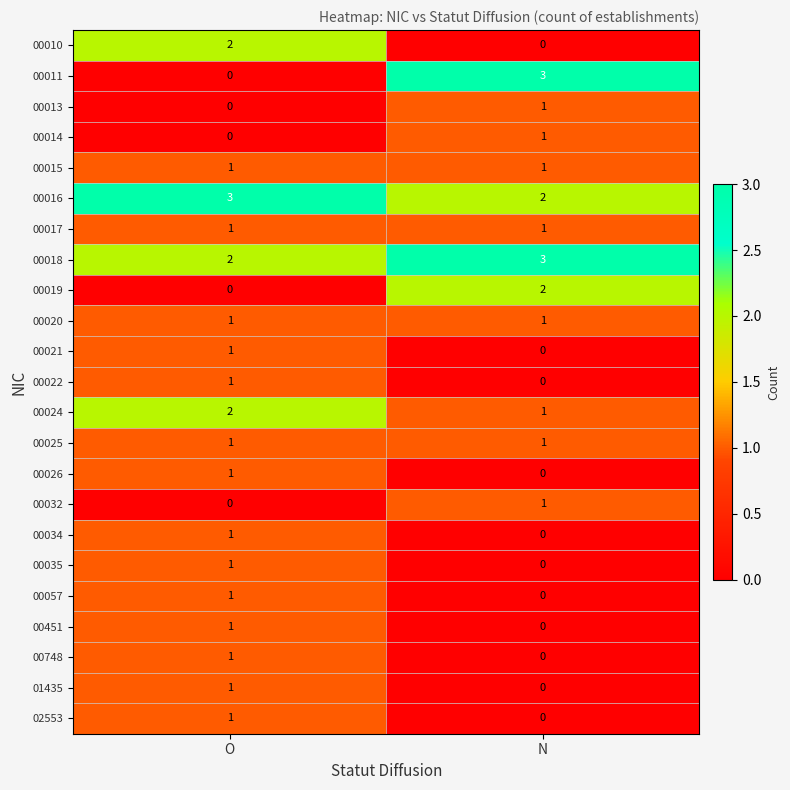

What is the spread (max minus min) of values at O?

3